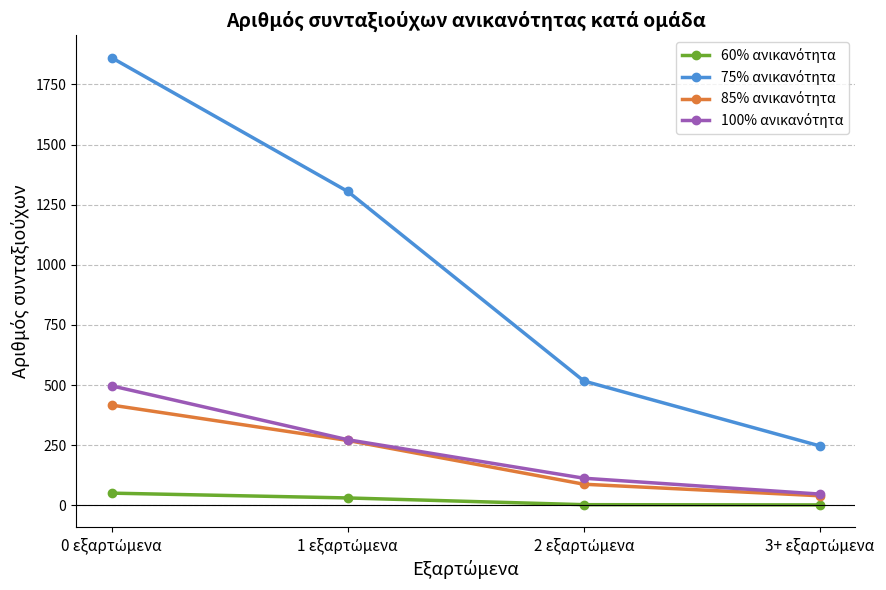

At how many categories does at least one series exceed 209?

4